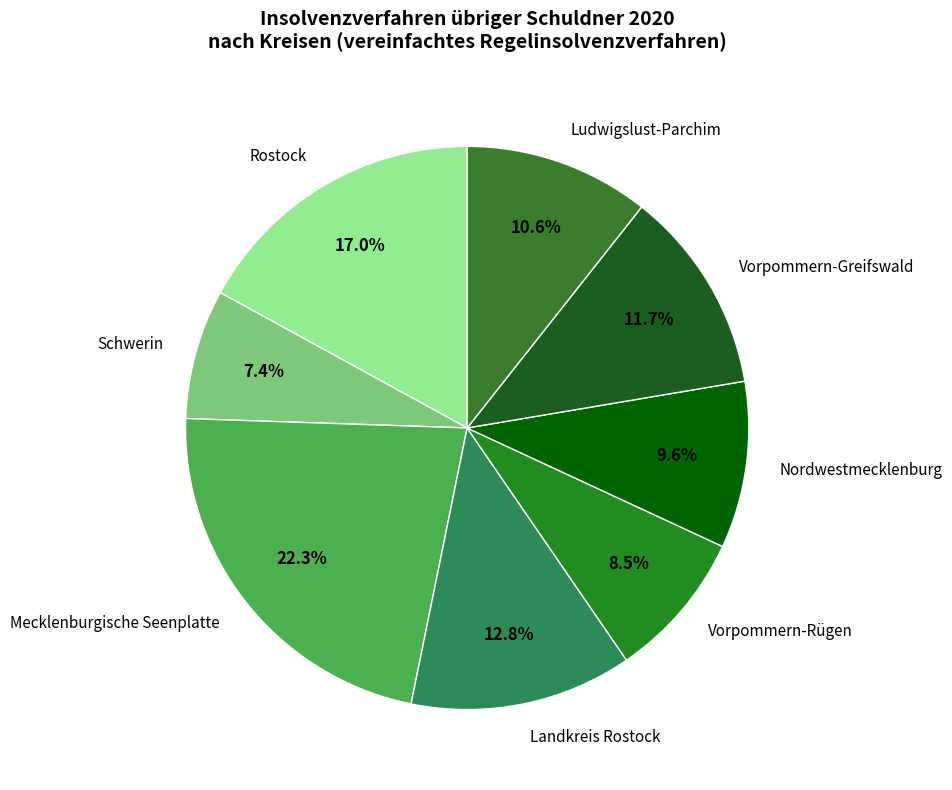

Is it true that Vorpommern-Greifswald is 12% of the pie?

True